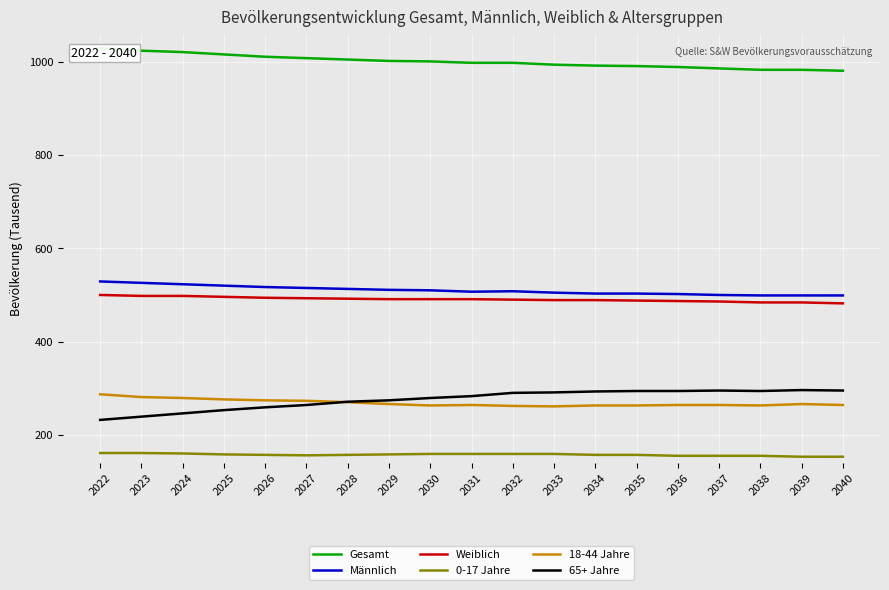

What is the value of the Männlich point at the 7th from the left?

513